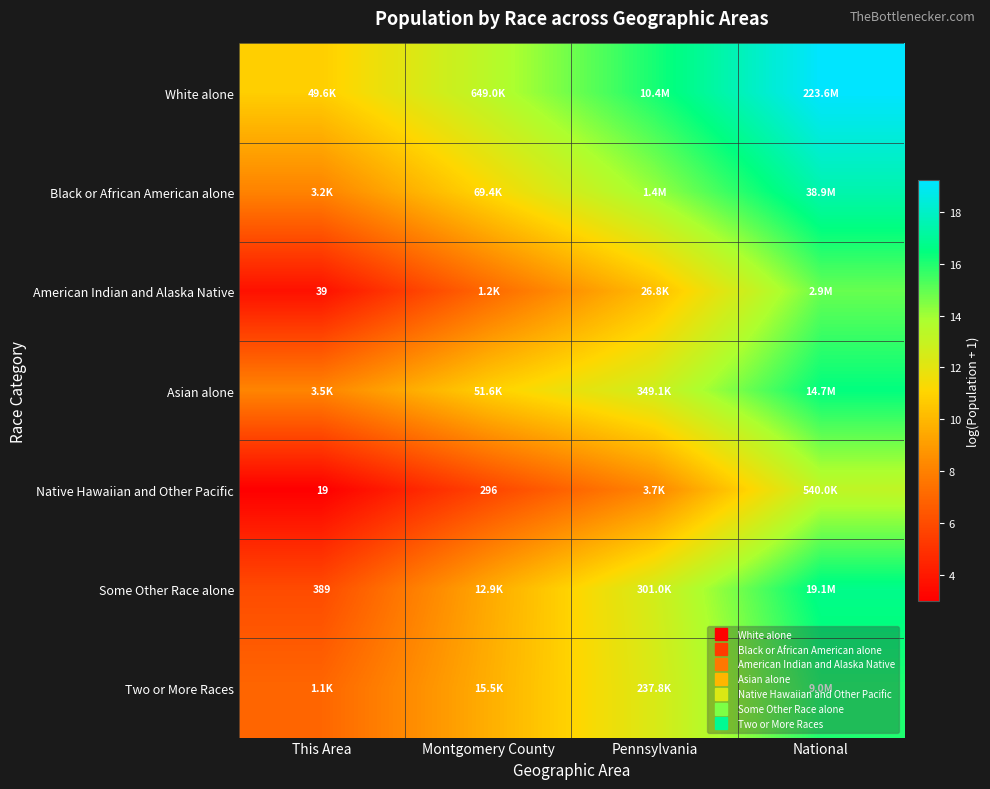

The Native Hawaiian and Other Pacific series shows 13.2 at National. True or false?

True